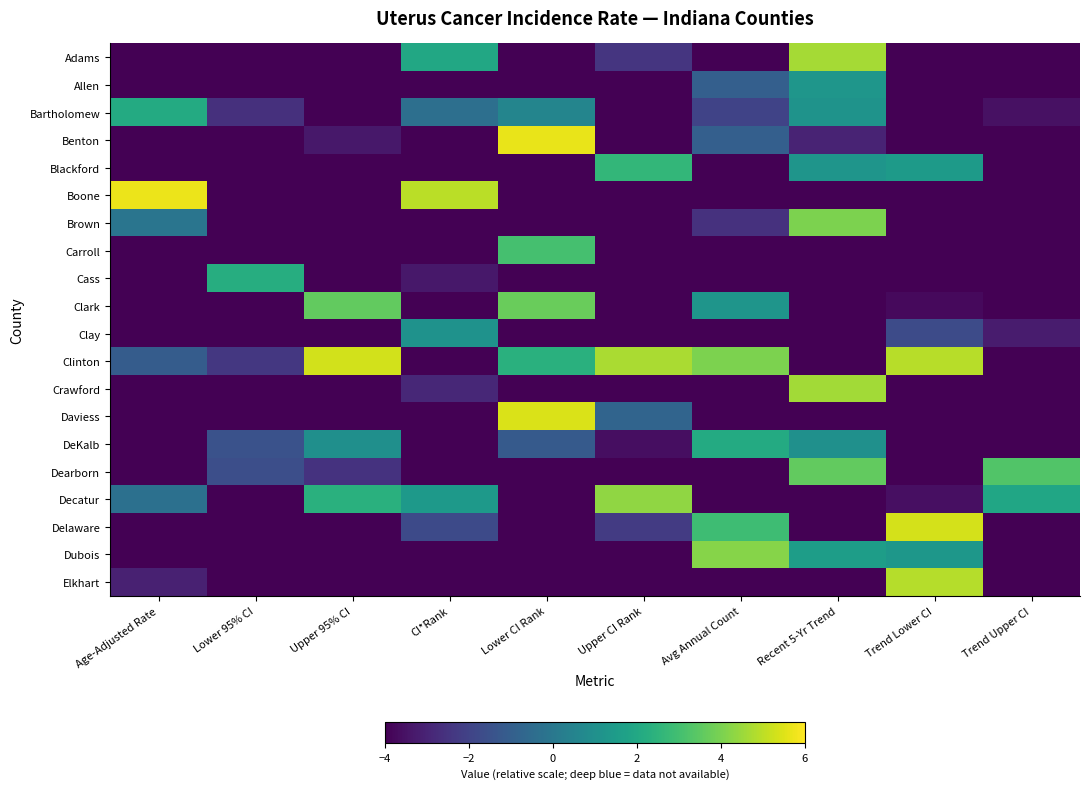

Which series has the widest spread of values?

Boone